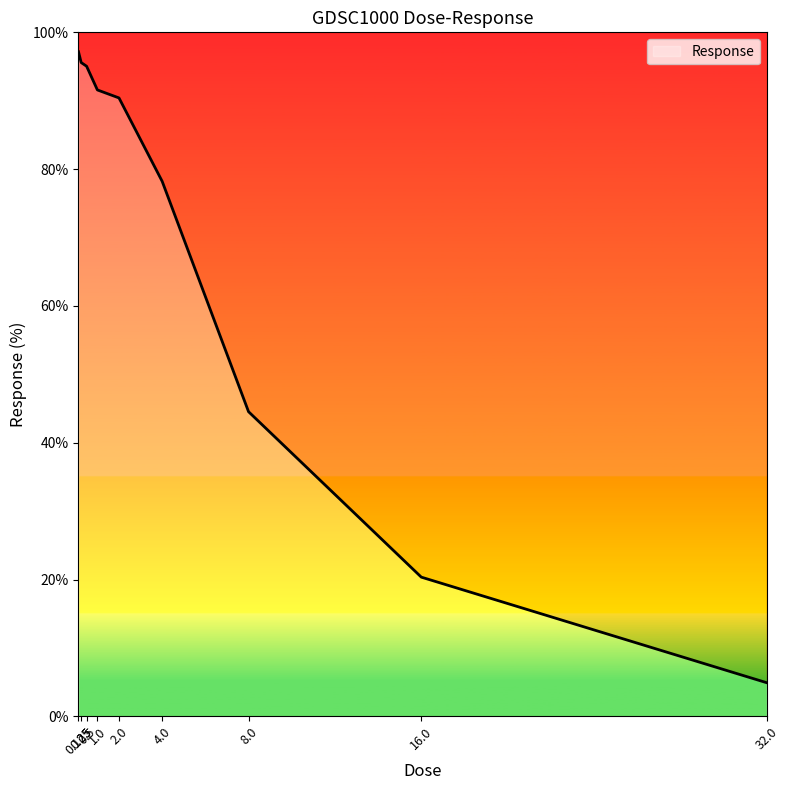

Between 0.125 and 4.0, which is larger?

0.125